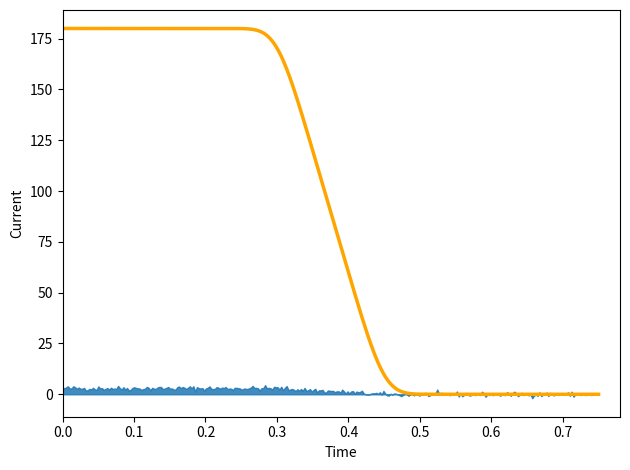

True or false: translated and translated_percent intersect in this chart.

False